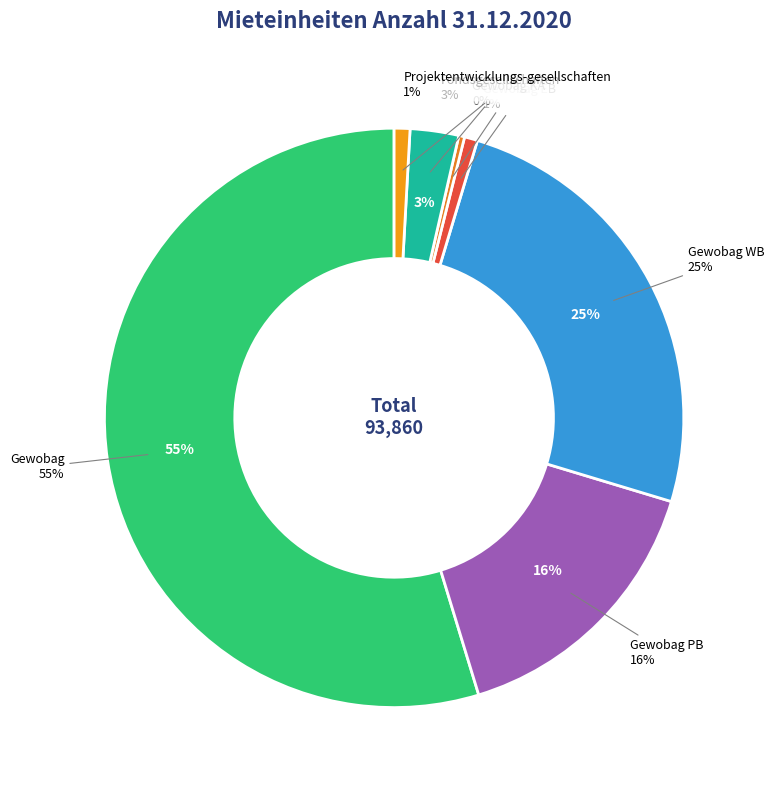

Is there any slice that represents more than half of the pie?

Yes